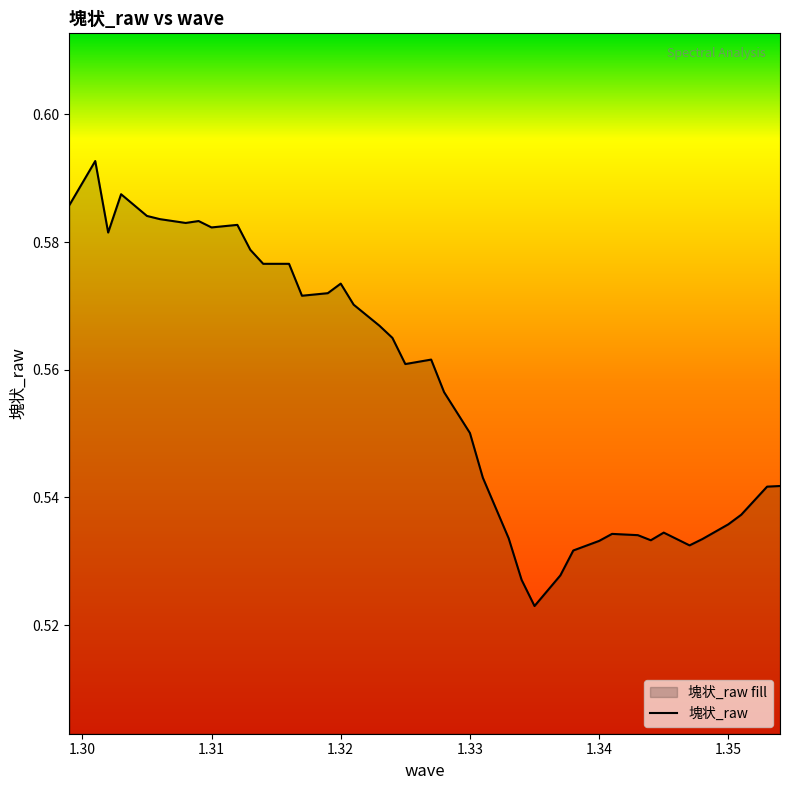

How many lines are shown in the chart?

1